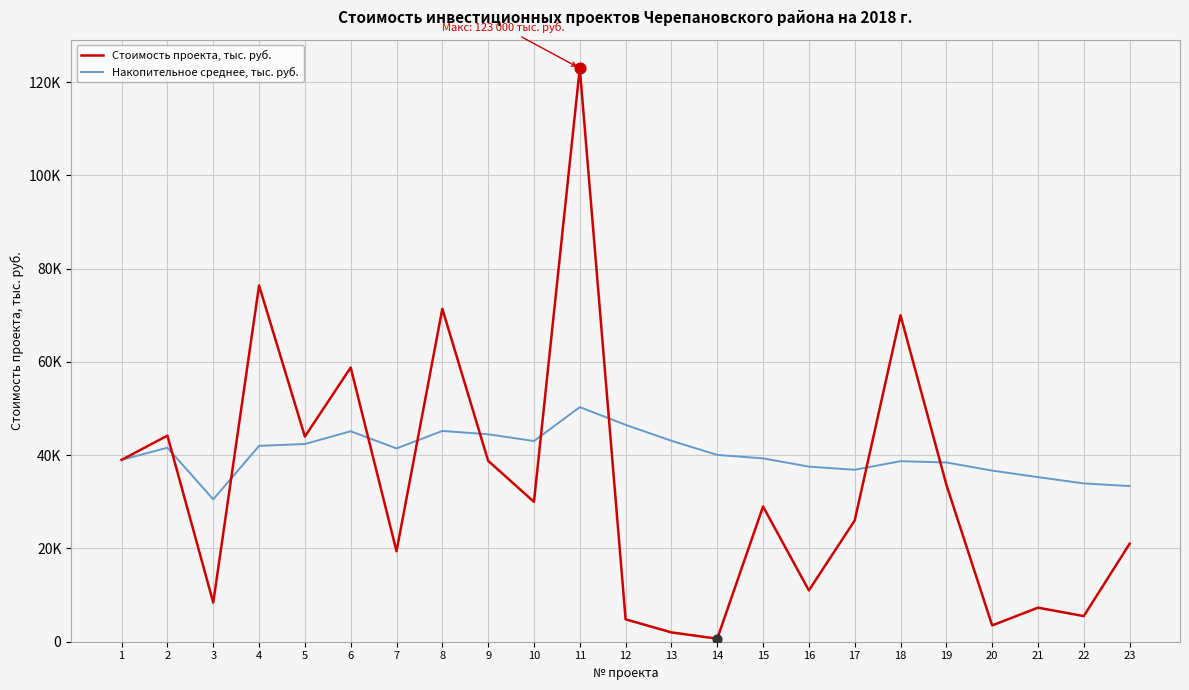

What is the total value across all series at 10?

73040.4